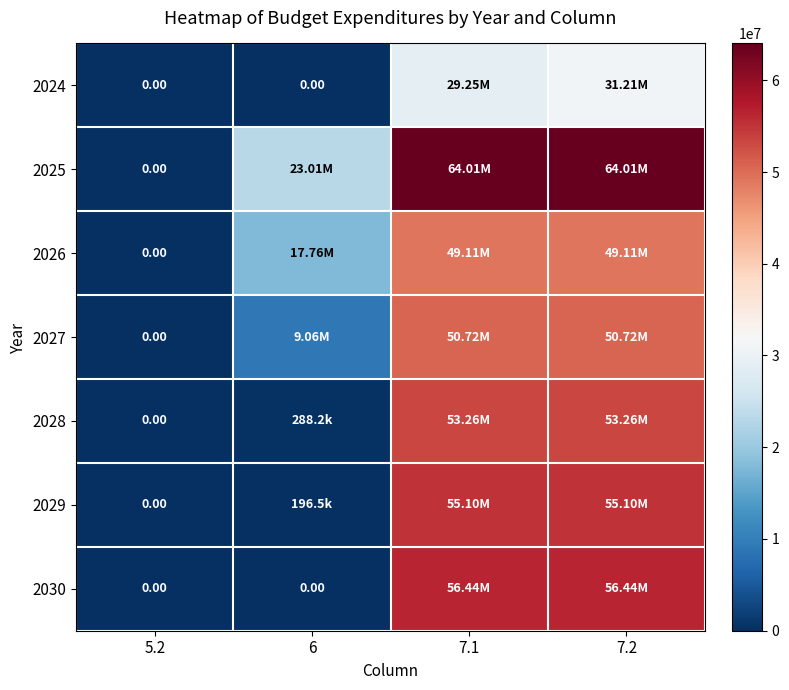

At how many categories does at least one series exceed 50695676?

2